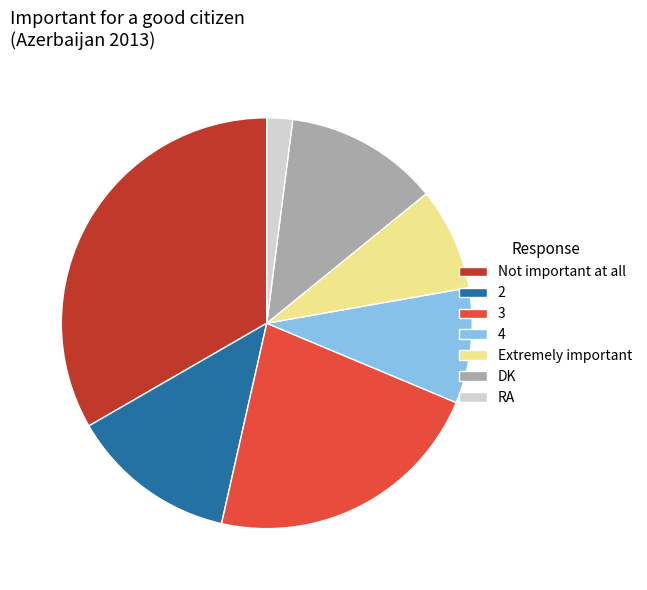

How many slices are in this pie chart?

7